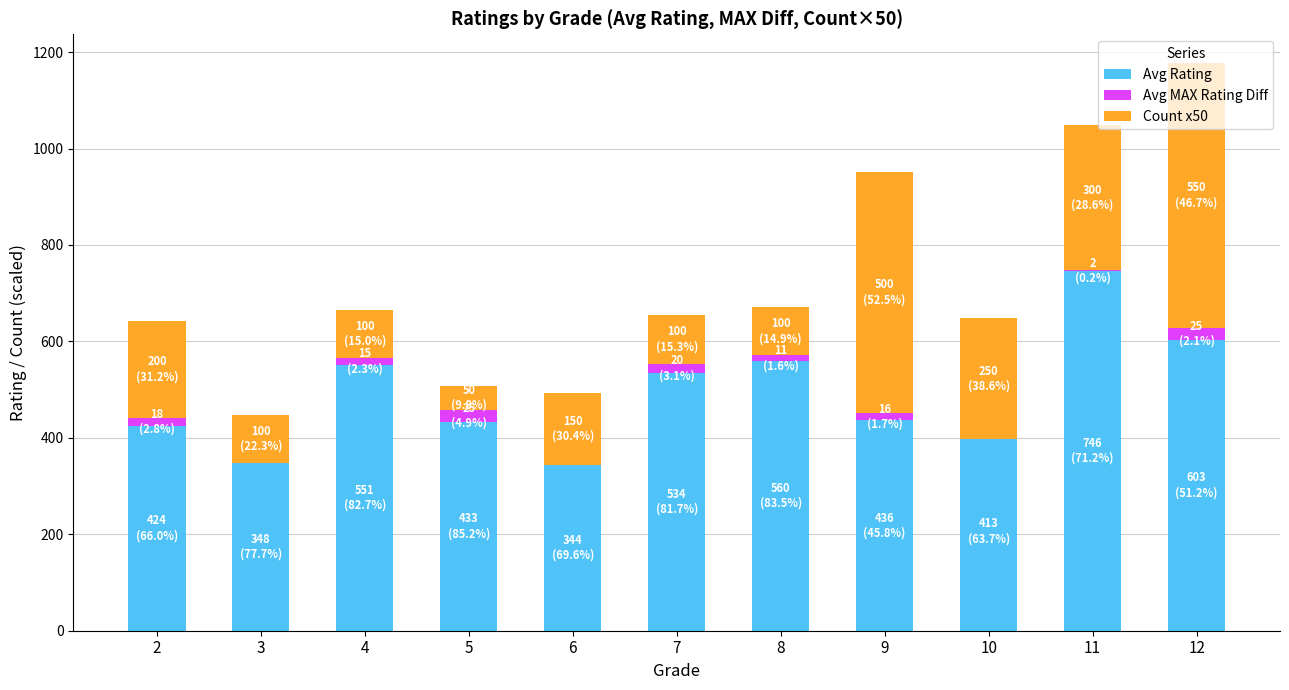

At how many categories does at least one series exceed 595?

2